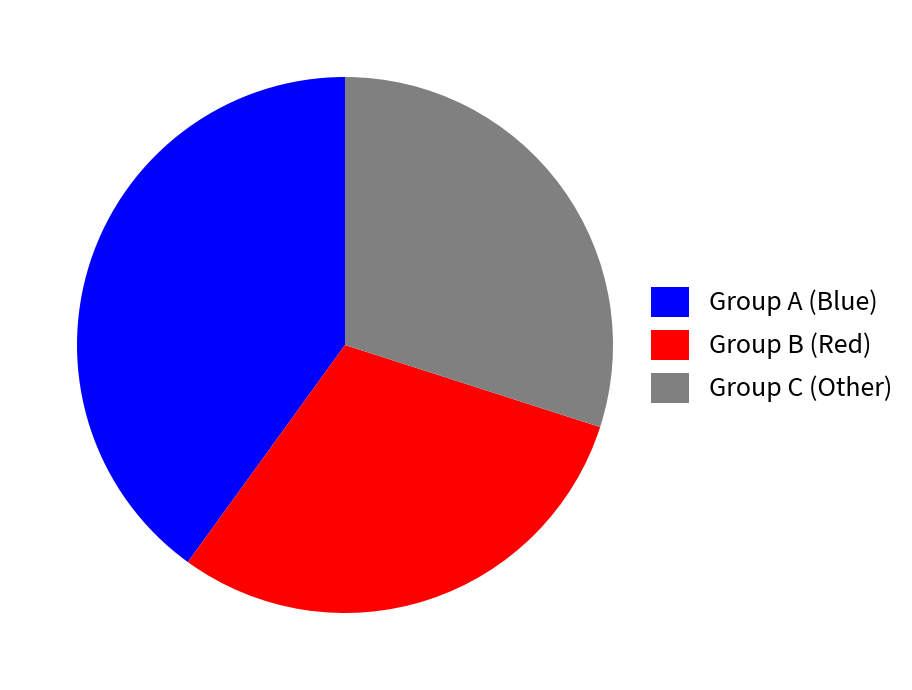

How many slices are in this pie chart?

3